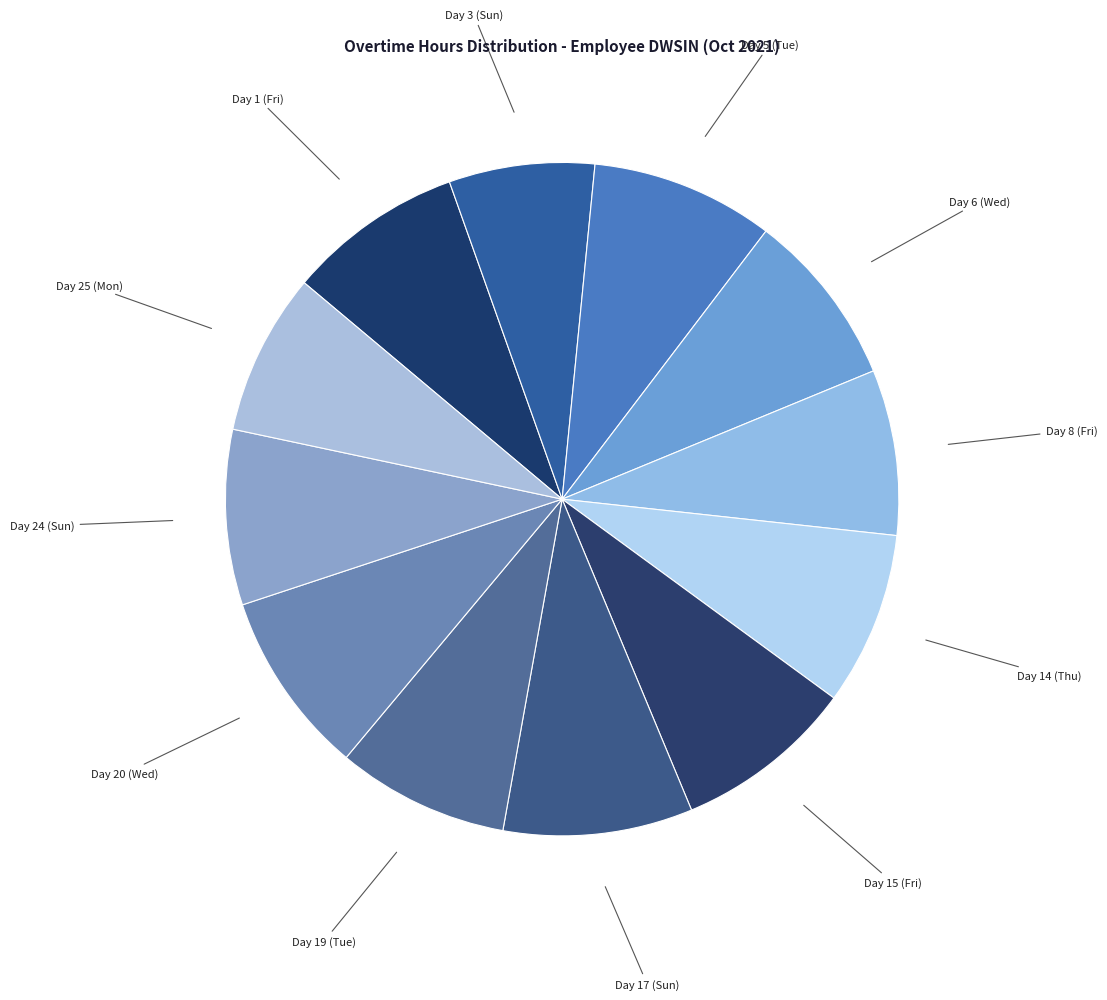

Is it true that Day 3 (Sun) is 7% of the pie?

True